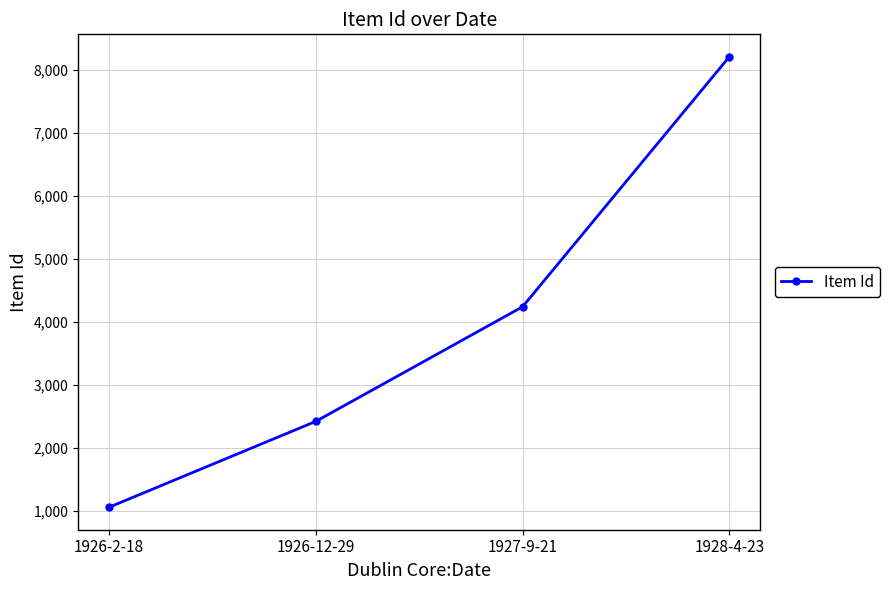

What is the sum of all values?

15915